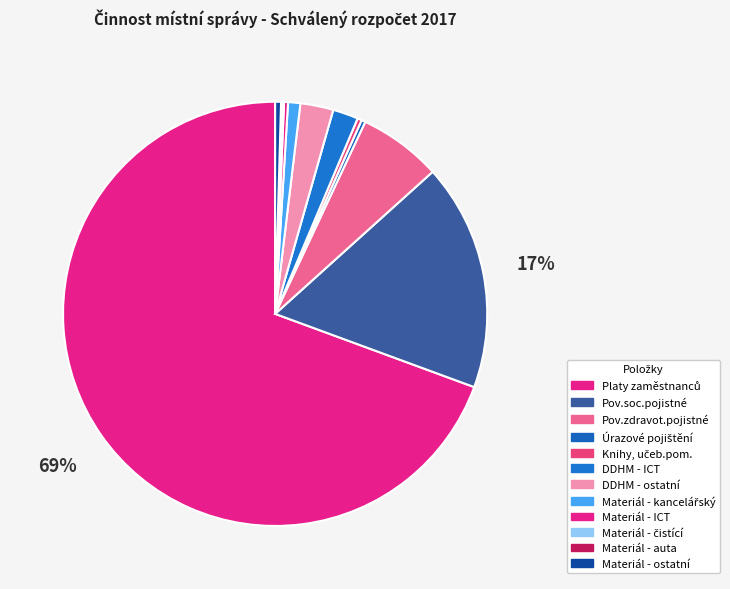

Count the number of slices in the pie.

12